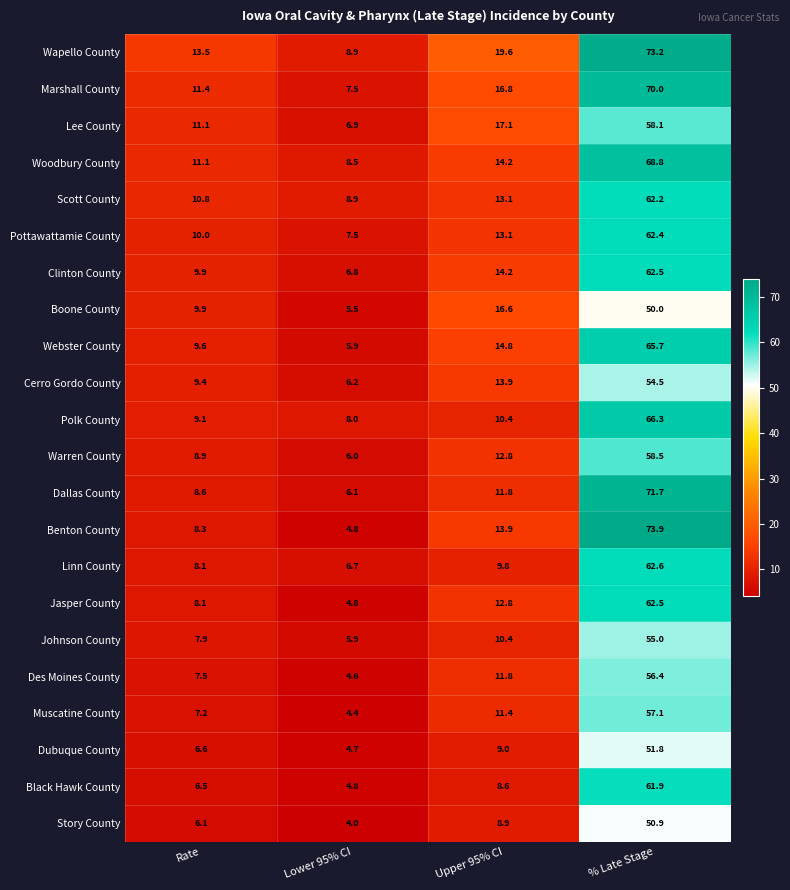

What is the difference between the Johnson County values at Rate and % Late Stage?

47.1